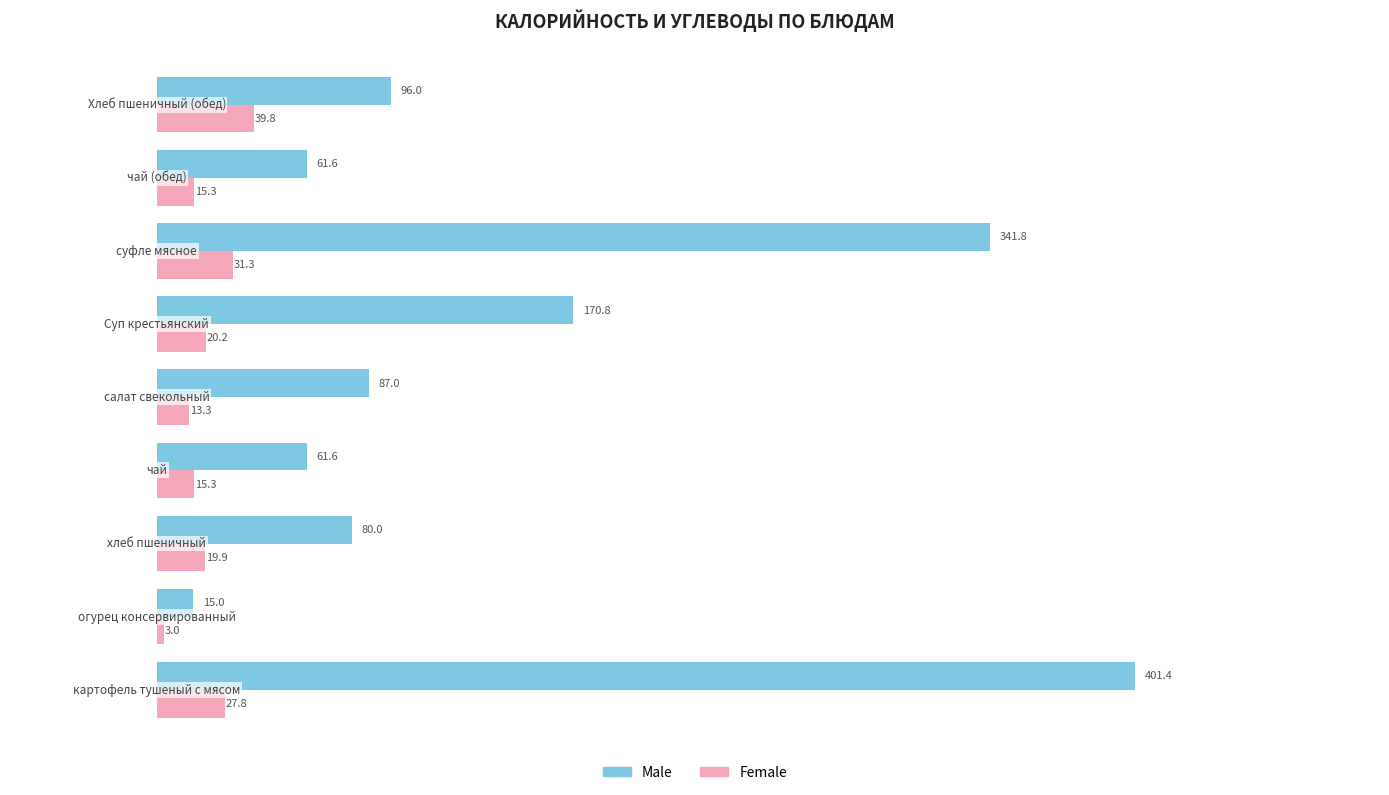

Which series has the largest total across all categories?

Male